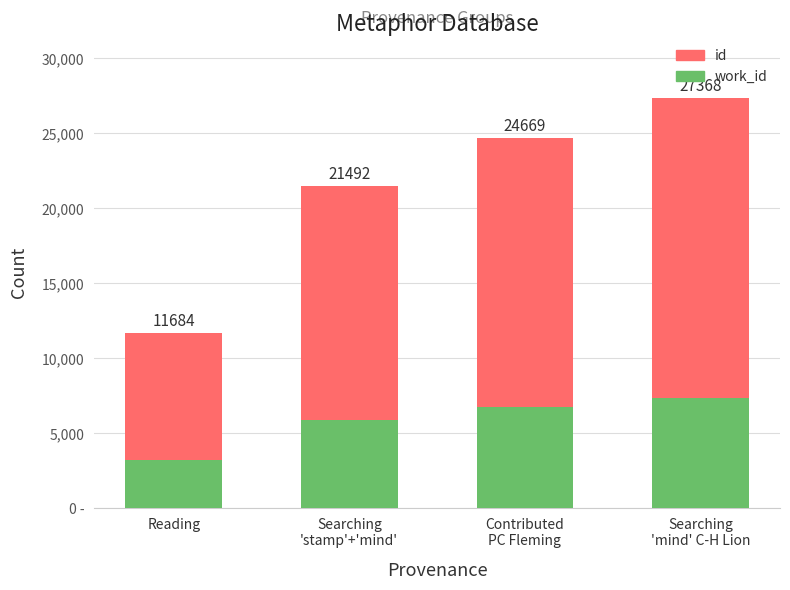

Are the bars horizontal?

No